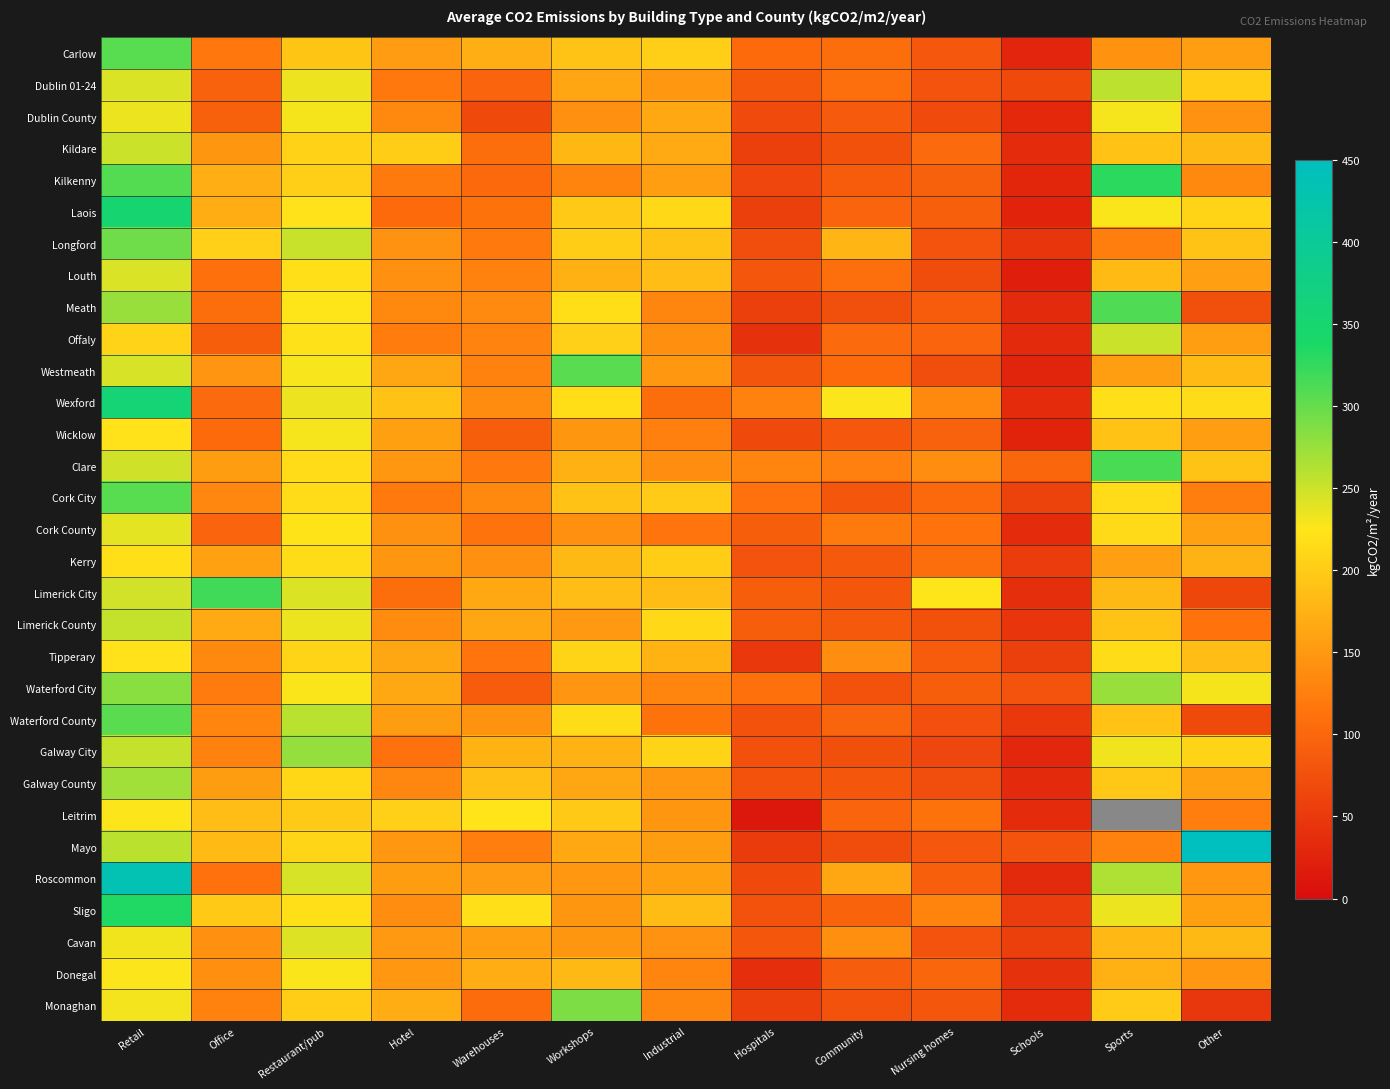

At Office, list the series in order from largest to smallest.

Limerick City, Longford, Sligo, Leitrim, Mayo, Kilkenny, Laois, Limerick County, Kerry, Clare, Galway County, Kildare, Westmeath, Cavan, Donegal, Tipperary, Cork City, Waterford County, Galway City, Monaghan, Waterford City, Carlow, Roscommon, Louth, Meath, Wicklow, Wexford, Cork County, Dublin 01-24, Dublin County, Offaly